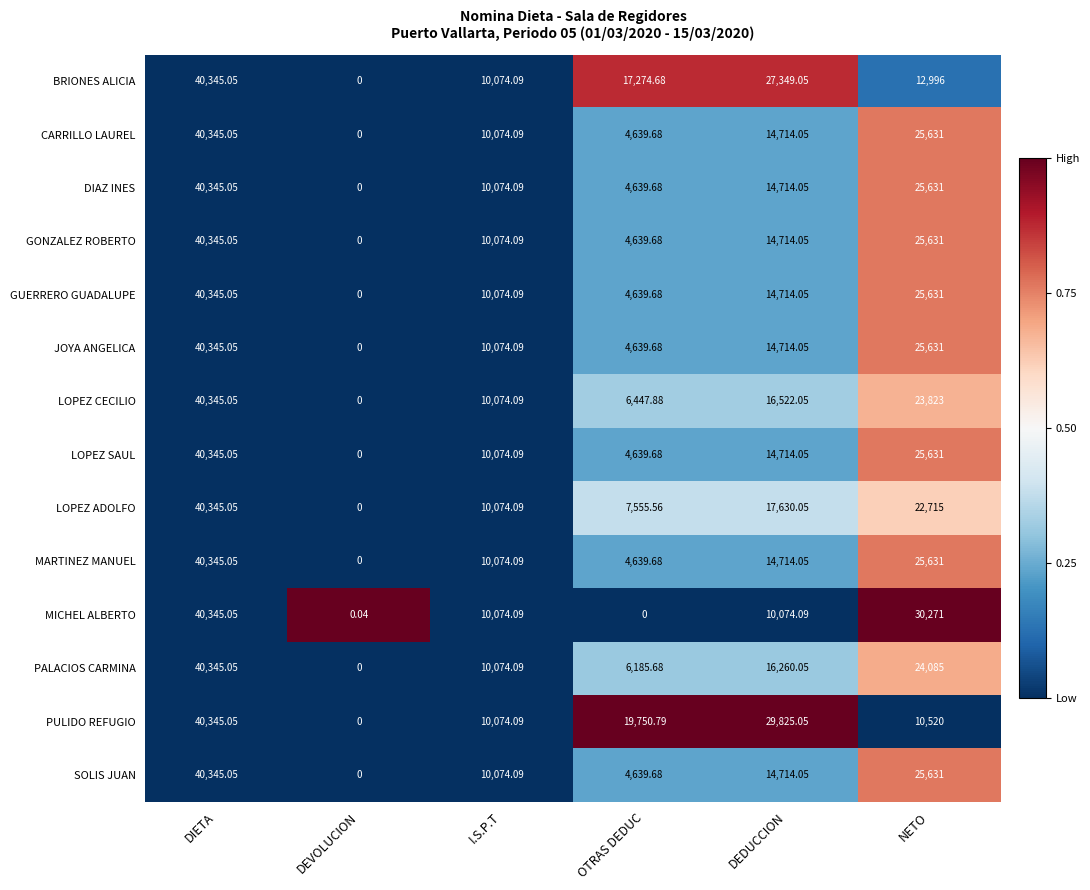

Between I.S.P.T and NETO, which series saw the biggest shift?

MICHEL ALBERTO